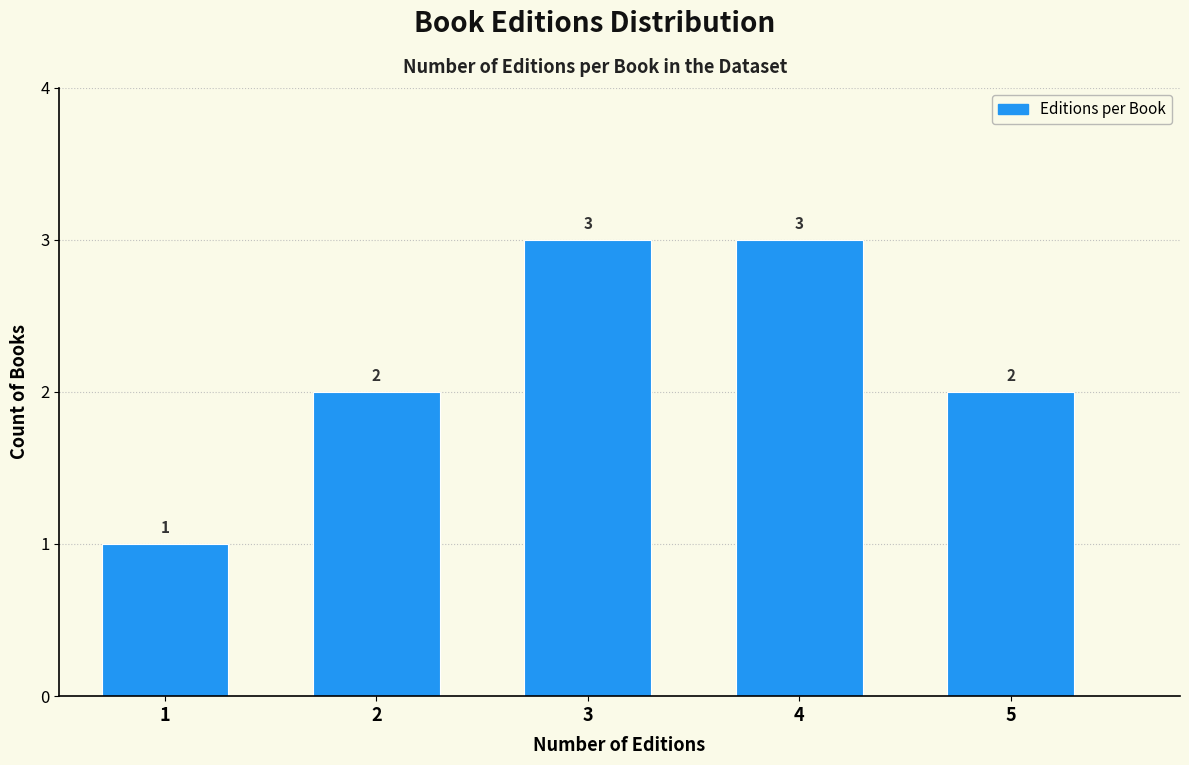

Reading left to right, transcribe all the data shown in this chart.

1	2	3	3	2